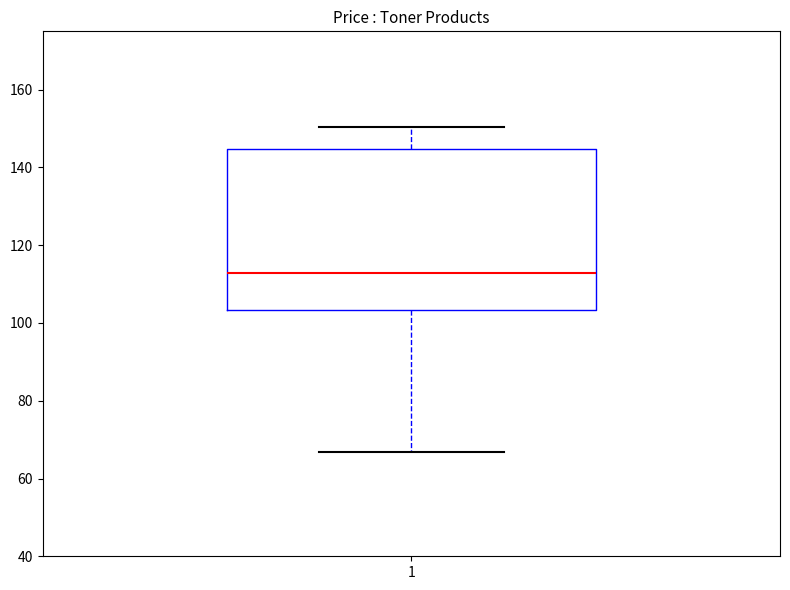

Where is the upper edge of the box at x = 1 on the y-axis? The values are not printed on the chart, so give them approximately, as read against the axis.

144